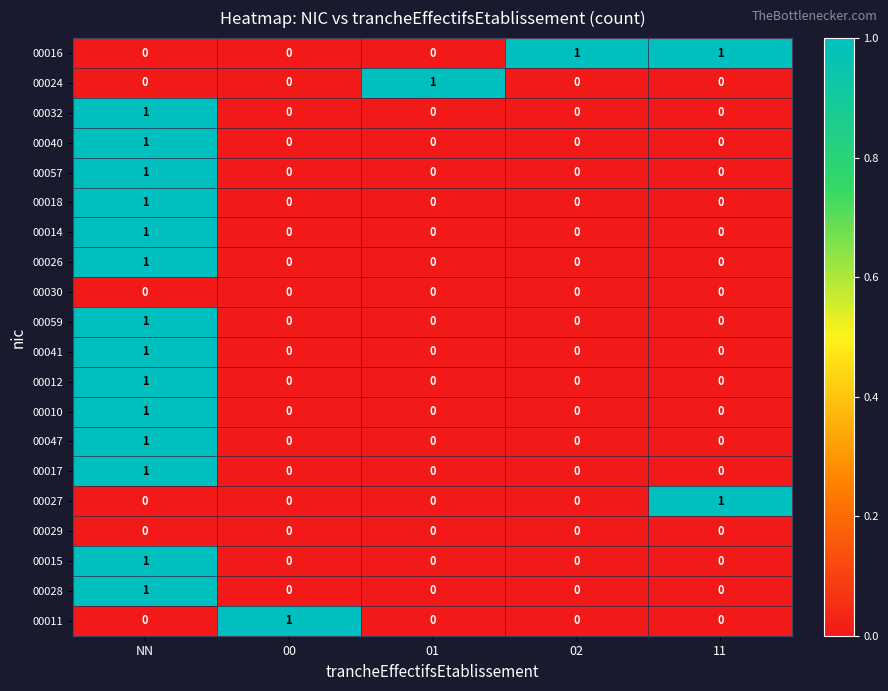

How many 00024 values are between 0 and 1?

5